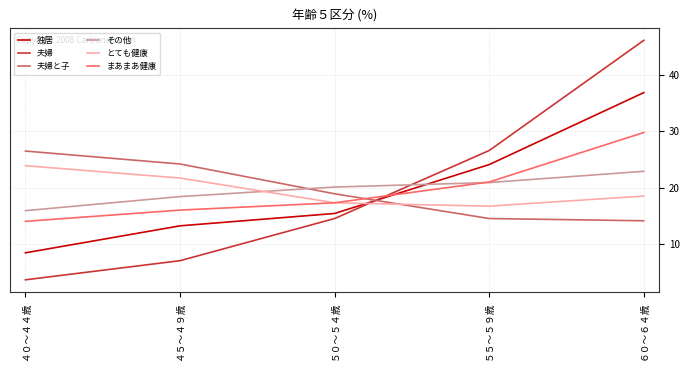

Which series has the largest range (max minus min)?

夫婦